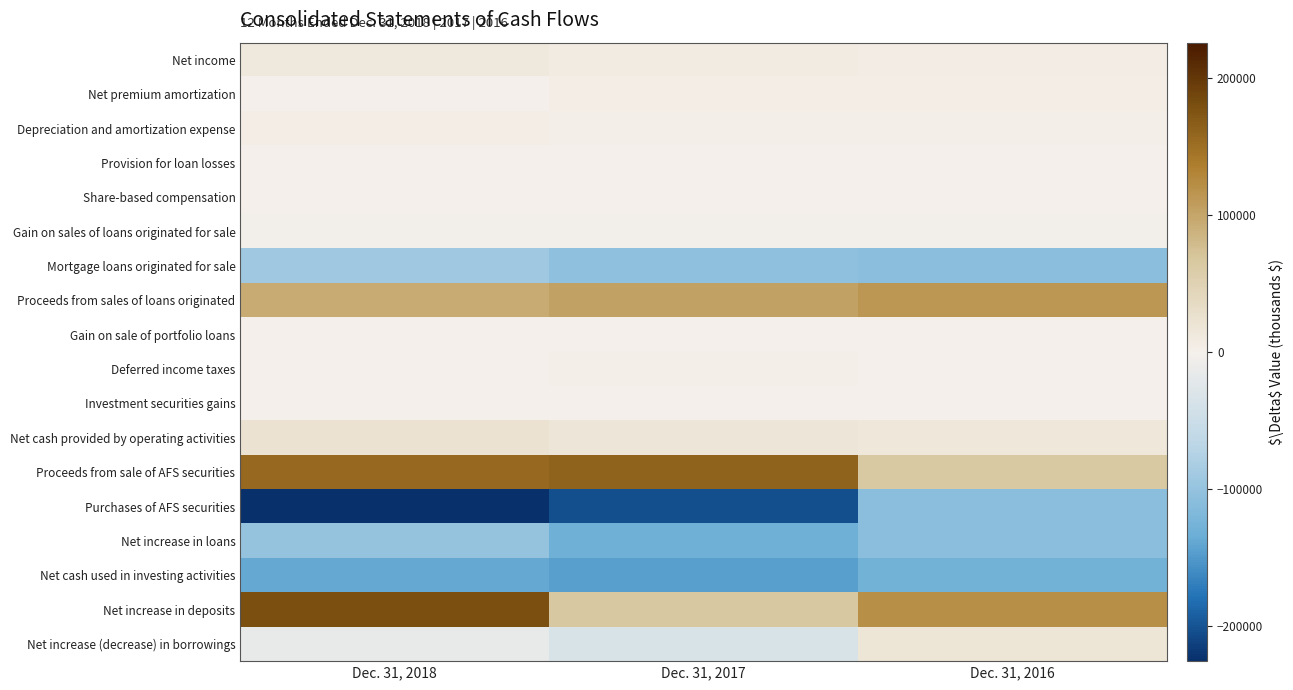

Reading left to right, list all the values displayed in this chart.

Net income: Dec. 31, 2018=12805	Dec. 31, 2017=8090	Dec. 31, 2016=6628
Net premium amortization: Dec. 31, 2018=1406	Dec. 31, 2017=4034	Dec. 31, 2016=5295
Depreciation and amortization expense: Dec. 31, 2018=3642	Dec. 31, 2017=3265	Dec. 31, 2016=2951
Provision for loan losses: Dec. 31, 2018=800	Dec. 31, 2017=1000	Dec. 31, 2016=250
Share-based compensation: Dec. 31, 2018=1493	Dec. 31, 2017=1386	Dec. 31, 2016=958
Gain on sales of loans originated for sale: Dec. 31, 2018=-2144	Dec. 31, 2017=-2447	Dec. 31, 2016=-2998
Mortgage loans originated for sale: Dec. 31, 2018=-90305	Dec. 31, 2017=-104512	Dec. 31, 2016=-108632
Proceeds from sales of loans originated: Dec. 31, 2018=94727	Dec. 31, 2017=103131	Dec. 31, 2016=114139
Gain on sale of portfolio loans: Dec. 31, 2018=-291	Dec. 31, 2017=-32	Dec. 31, 2016=0
Deferred income taxes: Dec. 31, 2018=543	Dec. 31, 2017=3078	Dec. 31, 2016=-232
Investment securities gains: Dec. 31, 2018=-1006	Dec. 31, 2017=-1190	Dec. 31, 2016=-1420
Net cash provided by operating activities: Dec. 31, 2018=22487	Dec. 31, 2017=16350	Dec. 31, 2016=15587
Proceeds from sale of AFS securities: Dec. 31, 2018=156364	Dec. 31, 2017=162320	Dec. 31, 2016=64742
Purchases of AFS securities: Dec. 31, 2018=-226014	Dec. 31, 2017=-203719	Dec. 31, 2016=-108448
Net increase in loans: Dec. 31, 2018=-99828	Dec. 31, 2017=-130791	Dec. 31, 2016=-108509
Net cash used in investing activities: Dec. 31, 2018=-139396	Dec. 31, 2017=-145892	Dec. 31, 2016=-128891
Net increase in deposits: Dec. 31, 2018=178798	Dec. 31, 2017=67063	Dec. 31, 2016=120285
Net increase (decrease) in borrowings: Dec. 31, 2018=-14507	Dec. 31, 2017=-34288	Dec. 31, 2016=18708